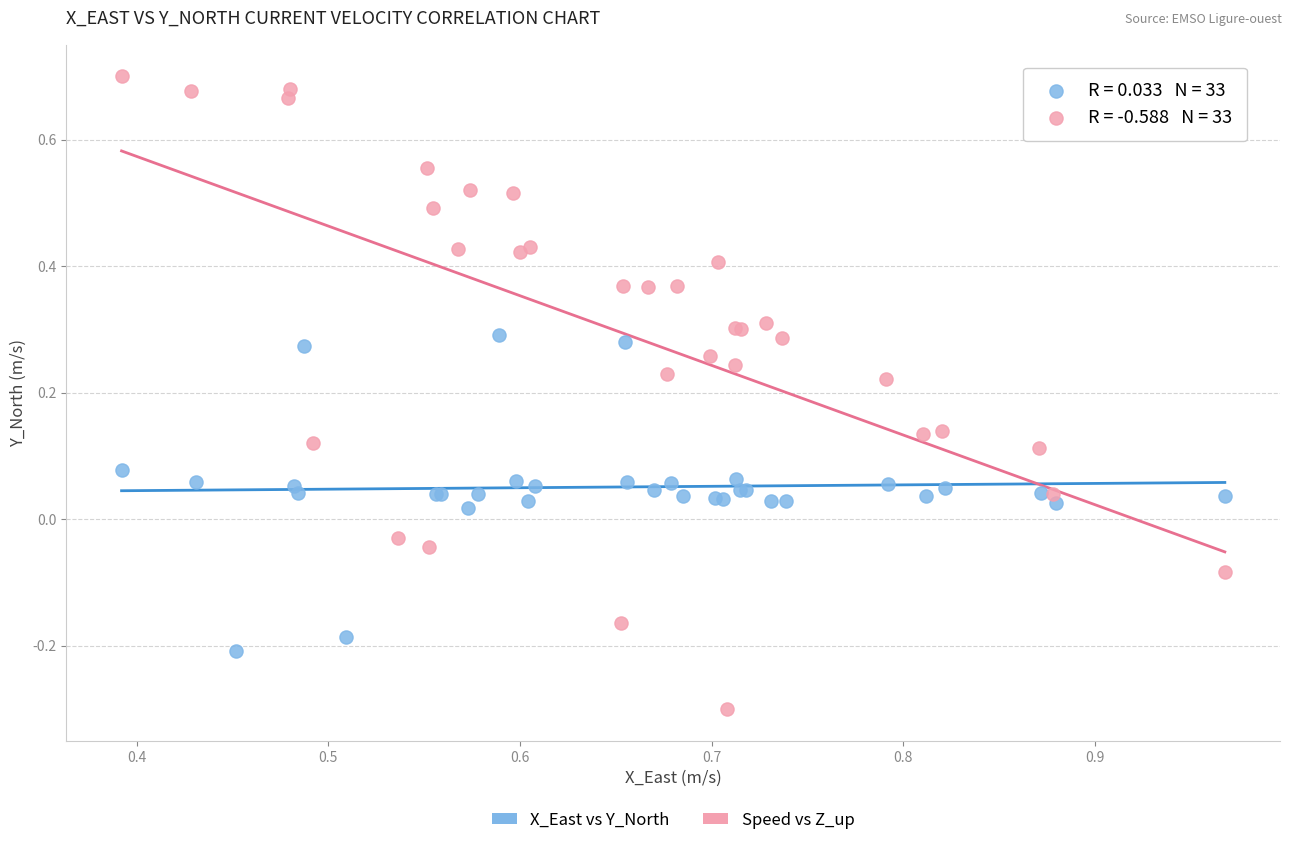

Which series contains the lowest Y value?

Speed vs Z_up